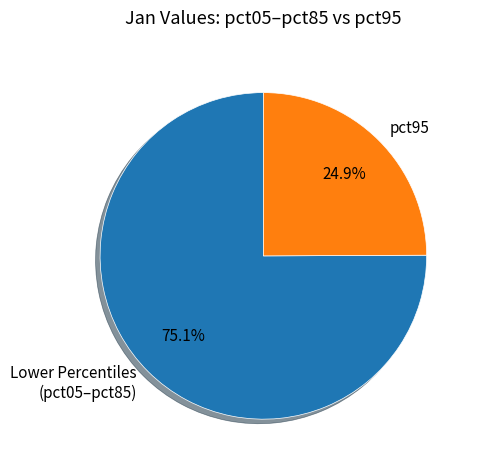

To the nearest percent, what is the average slice percentage?

50%